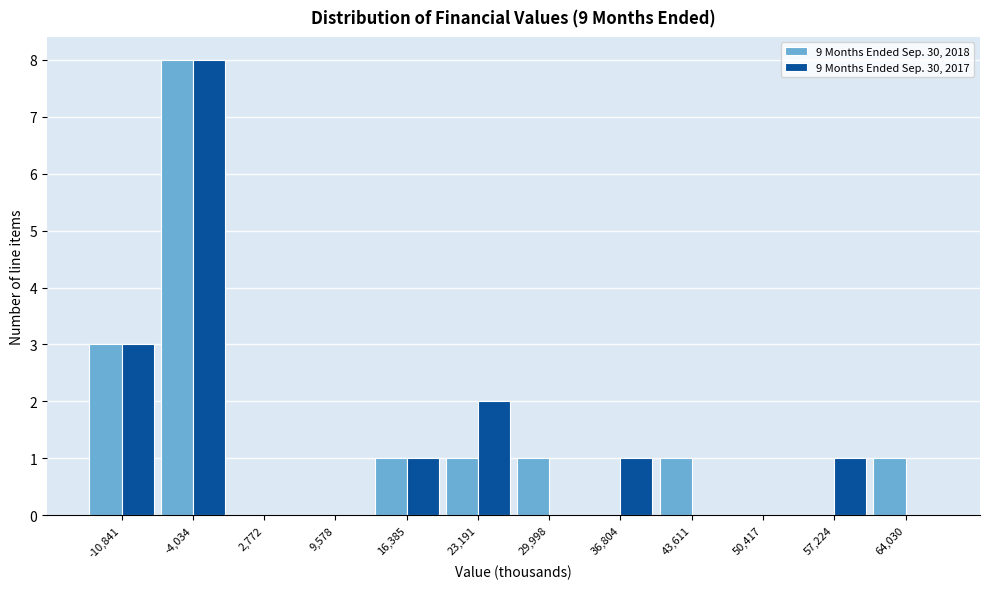

Reading left to right, list all the values displayed in this chart.

9 Months Ended Sep. 30, 2018: -10,841=3	-4,034=8	2,772=0	9,578=0	16,385=1	23,191=1	29,998=1	36,804=0	43,611=1	50,417=0	57,224=0	64,030=1
9 Months Ended Sep. 30, 2017: -10,841=3	-4,034=8	2,772=0	9,578=0	16,385=1	23,191=2	29,998=0	36,804=1	43,611=0	50,417=0	57,224=1	64,030=0